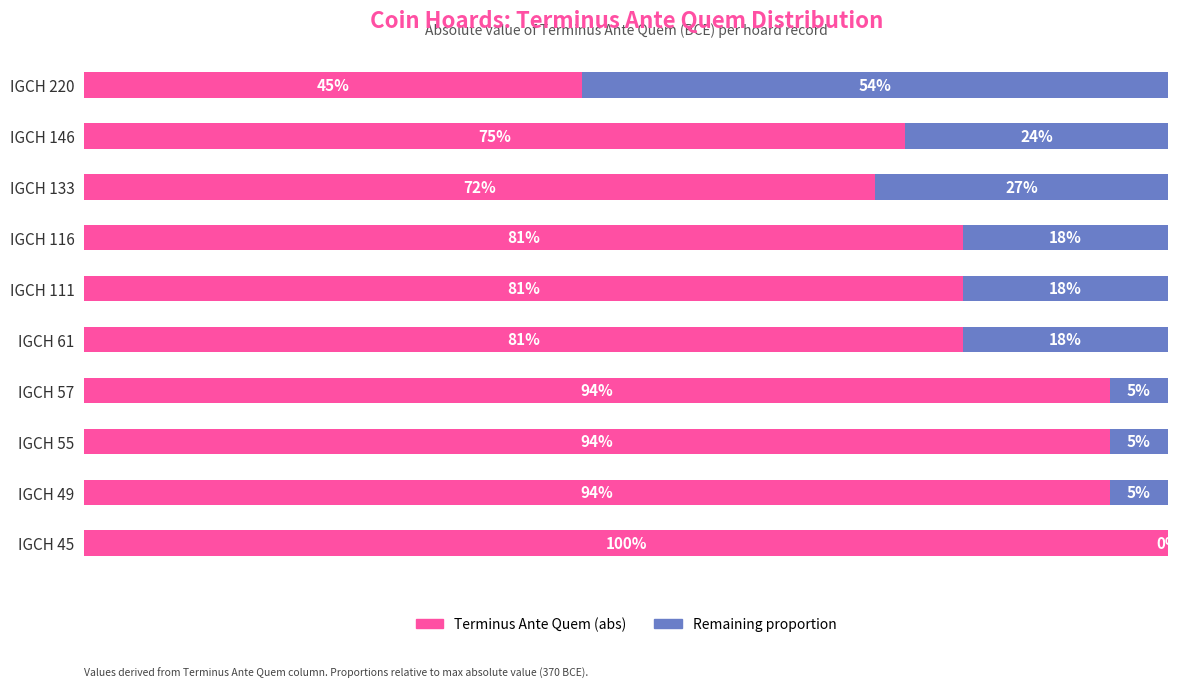

What is the difference between the maximum and minimum values in the Remaining proportion series?

0.5